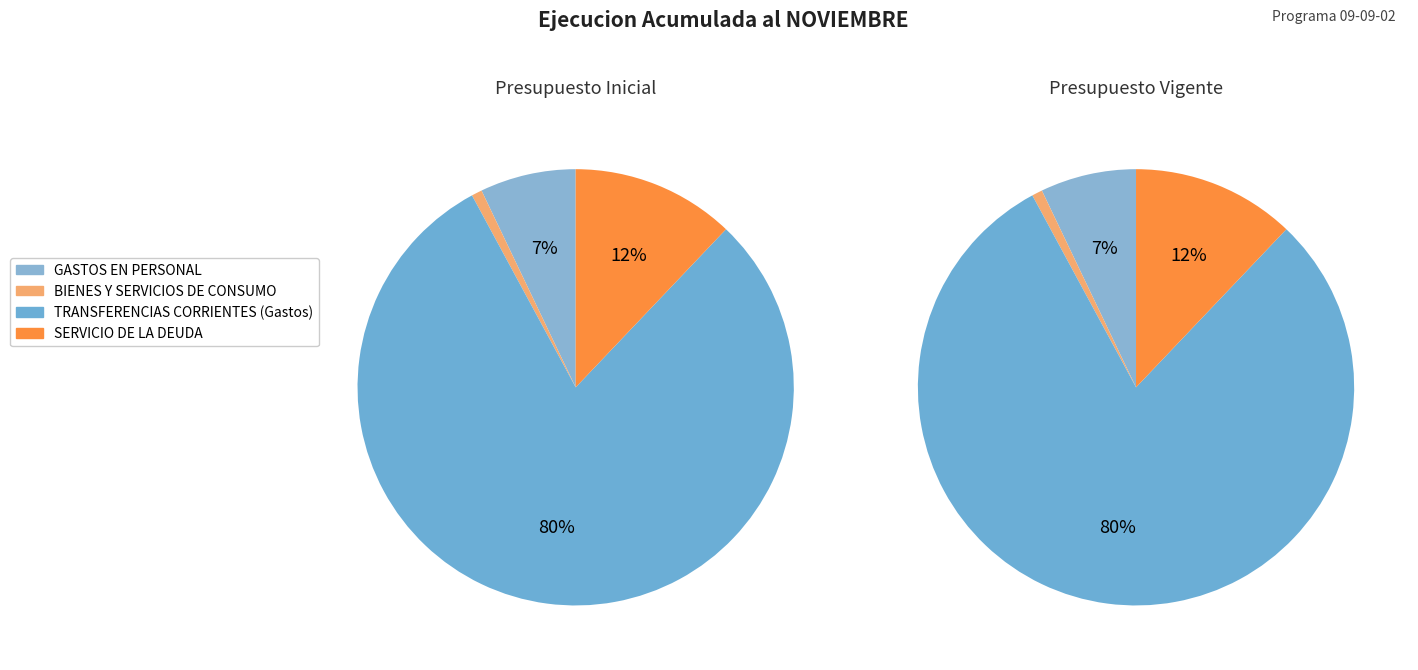

What is the change in value from BIENES Y SERVICIOS DE CONSUMO to SERVICIO DE LA DEUDA?

+2120252